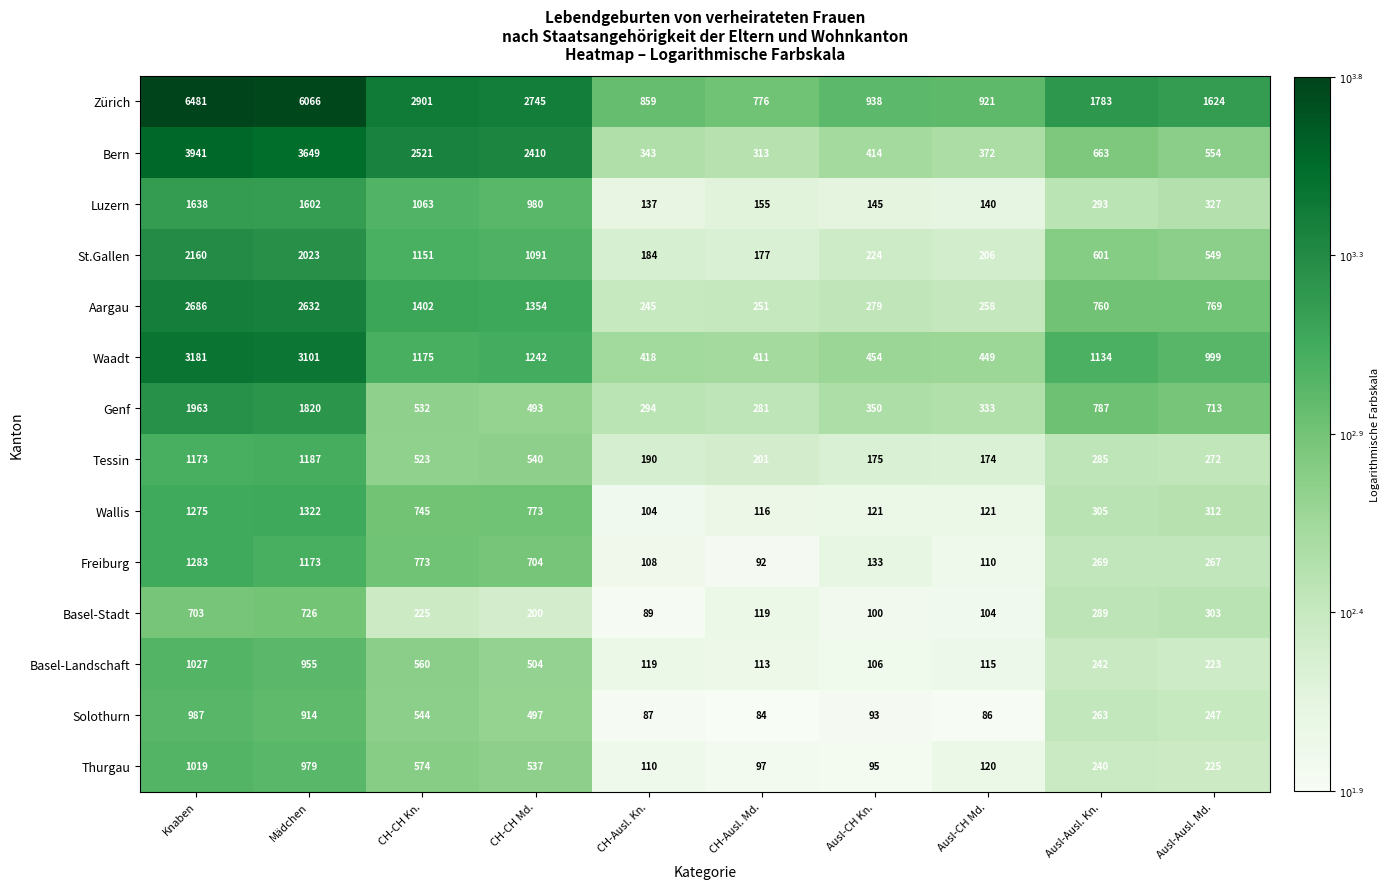

What is the maximum value for Bern?

3941